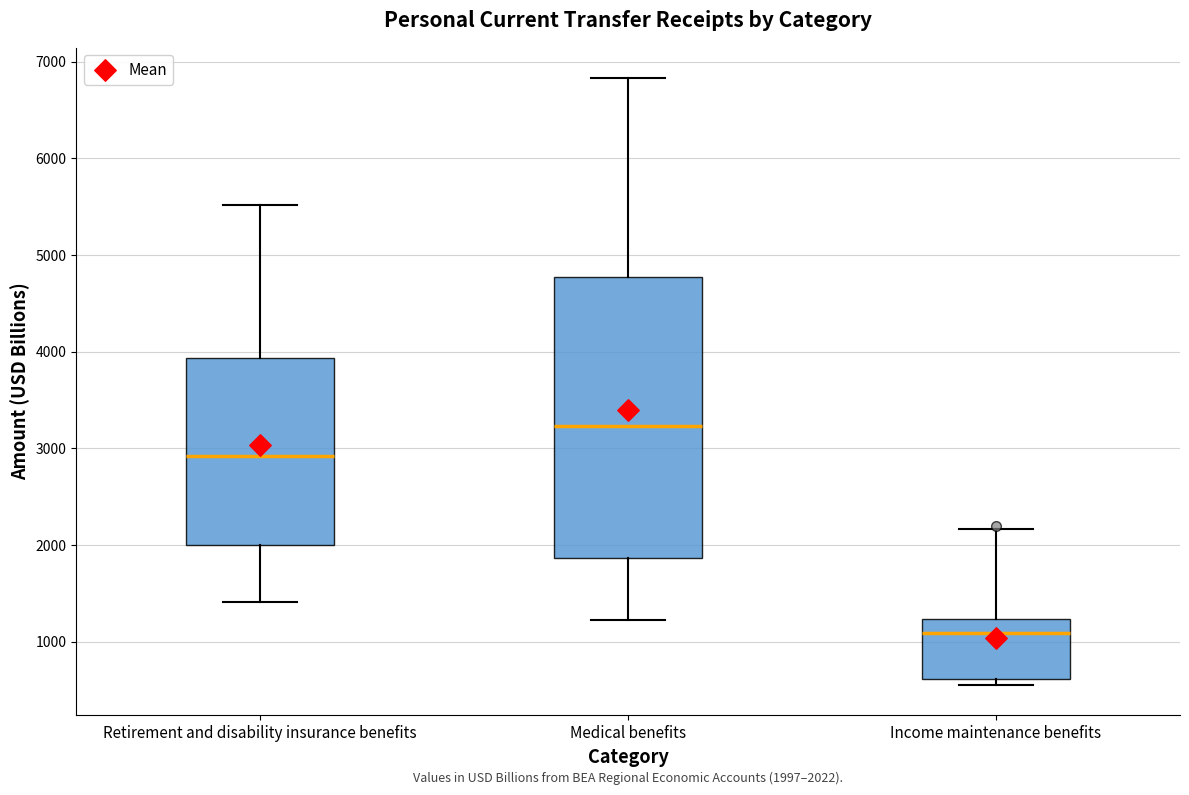

Which box's median line is the highest?

Medical benefits